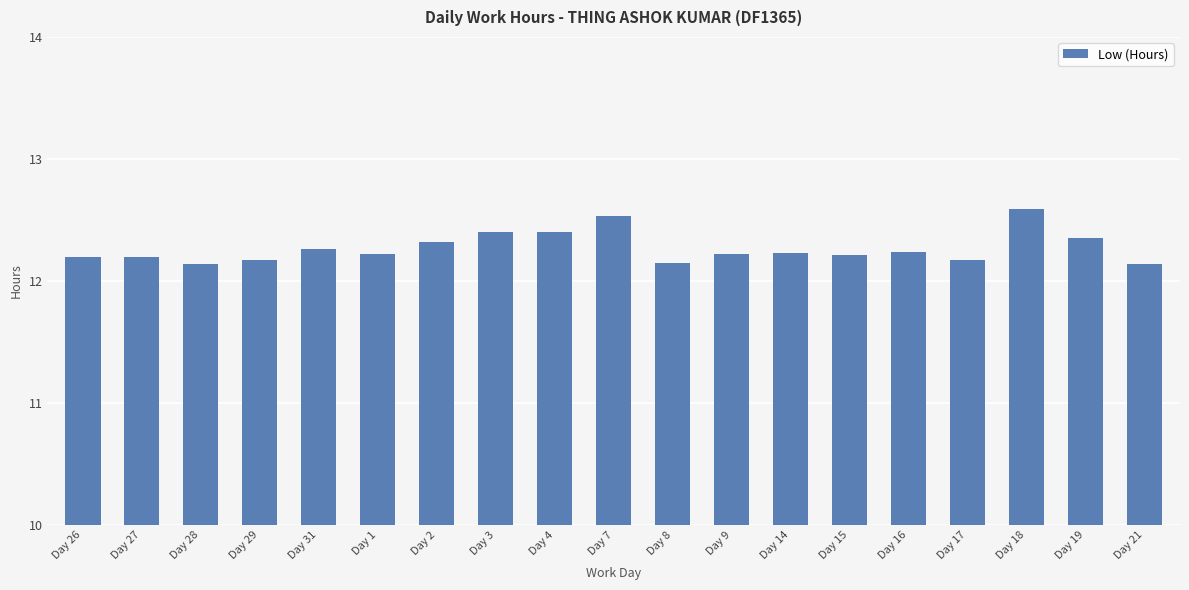

Are the bars grouped side by side (vs. stacked)?

No